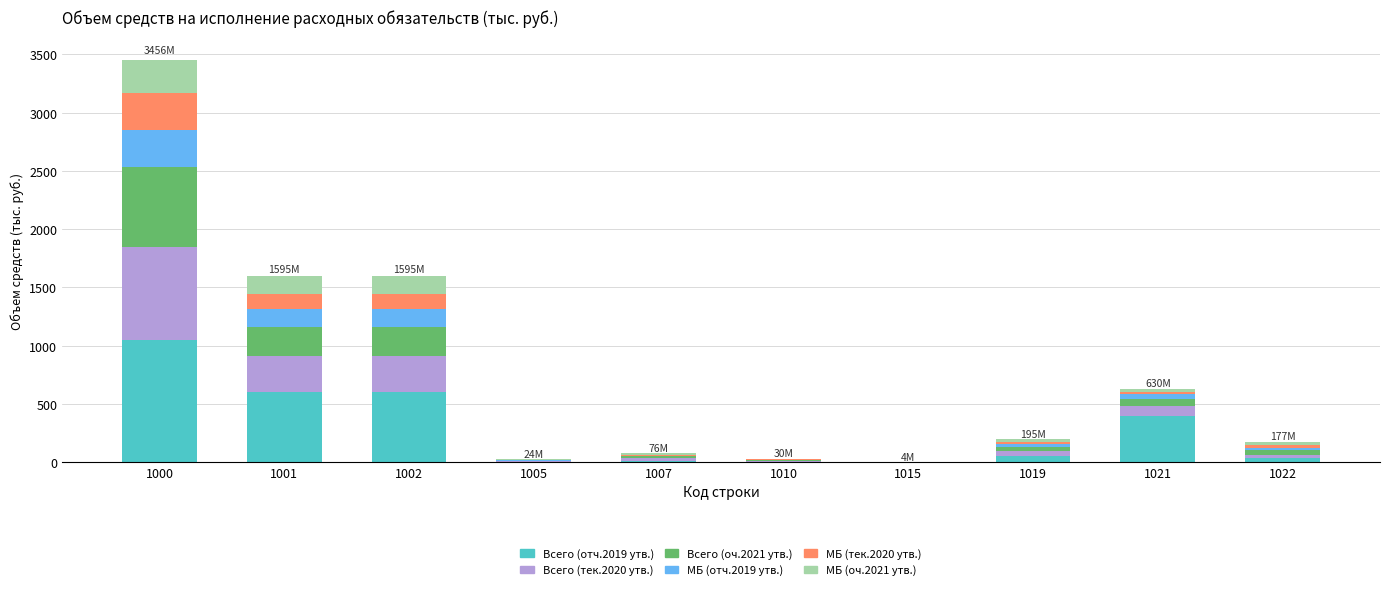

At which category is the sum across all series the highest?

1000